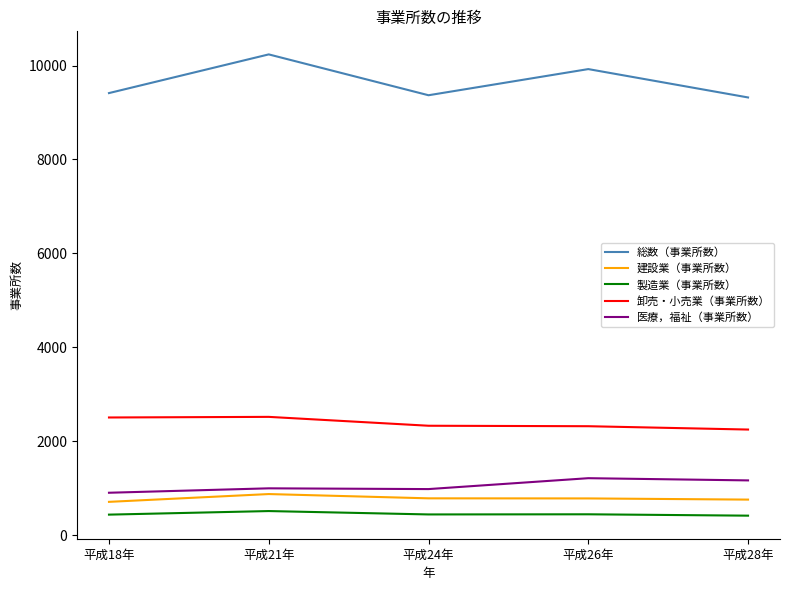

Count the number of data series in this chart.

5